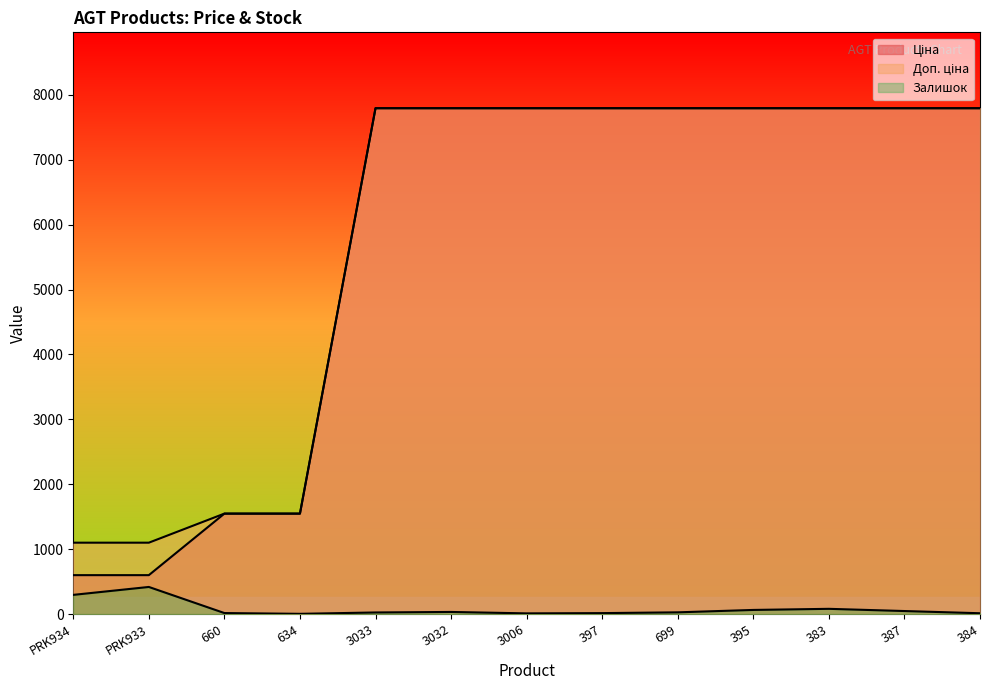

What is the average value of the Доп. ціна series?

5802.5